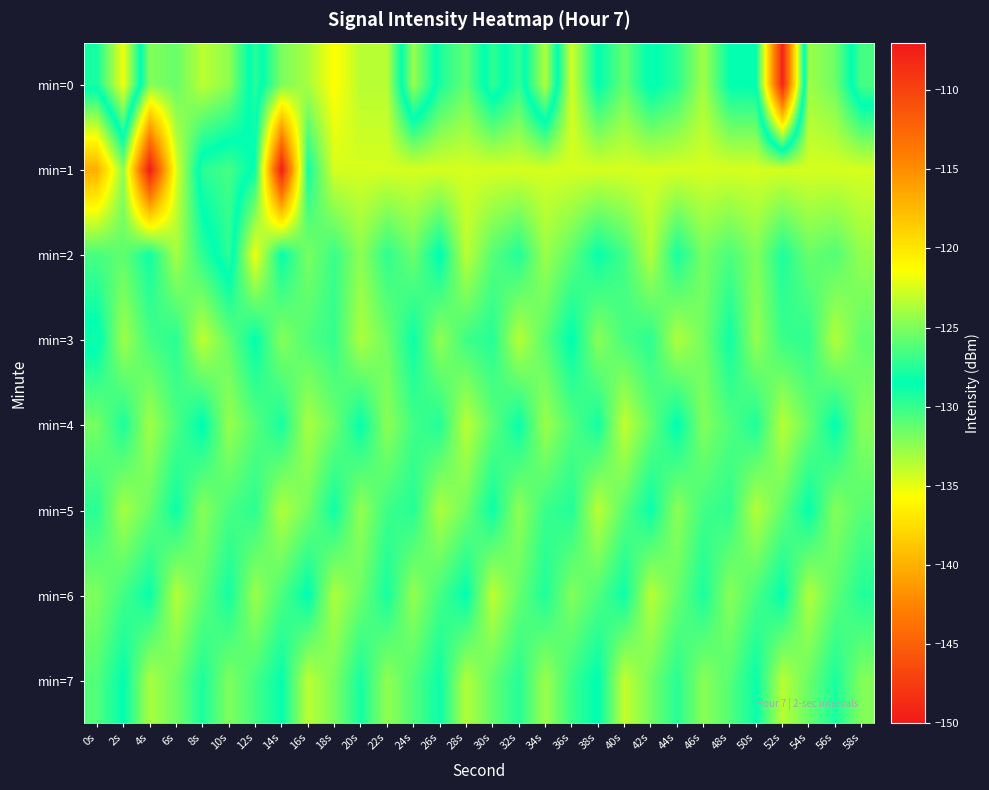

Rank the series by their maximum value, from highest to lowest.

min=0, min=1, min=2, min=3, min=4, min=6, min=7, min=5